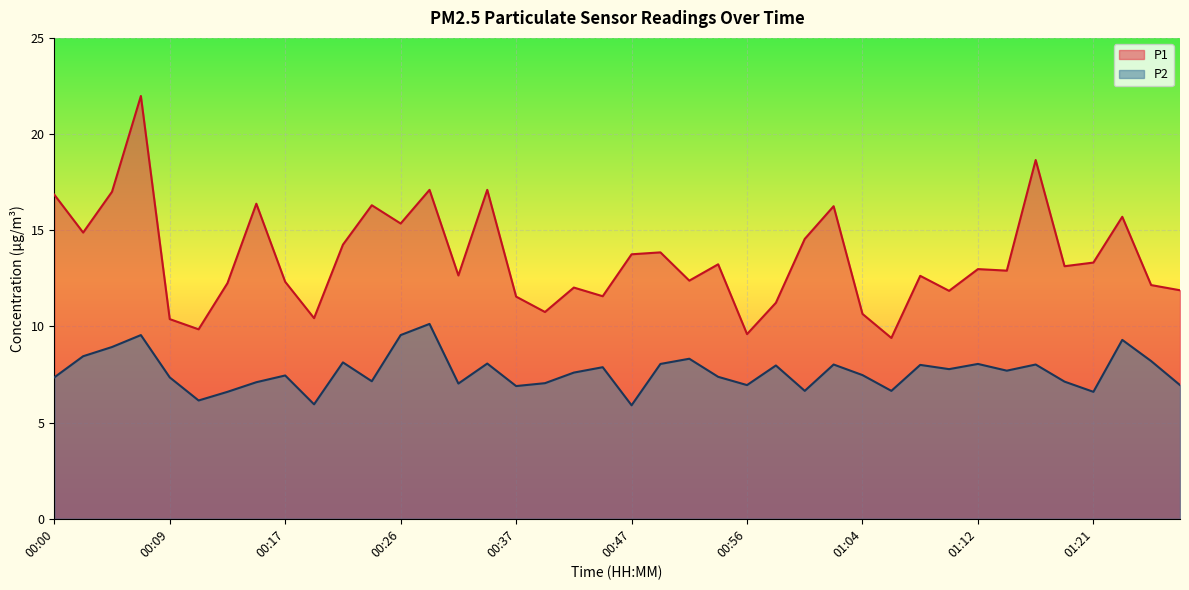

What is the approximate value of P1 at 00:05?

17.0